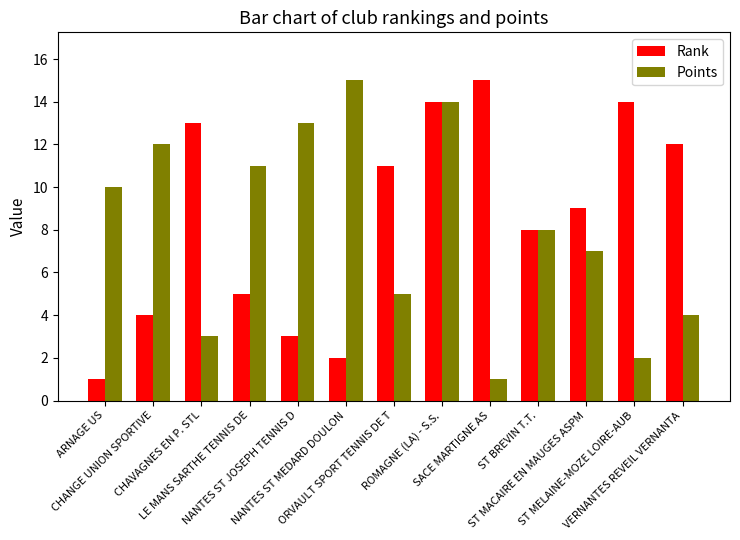

At which label does Rank reach its minimum?

ARNAGE US